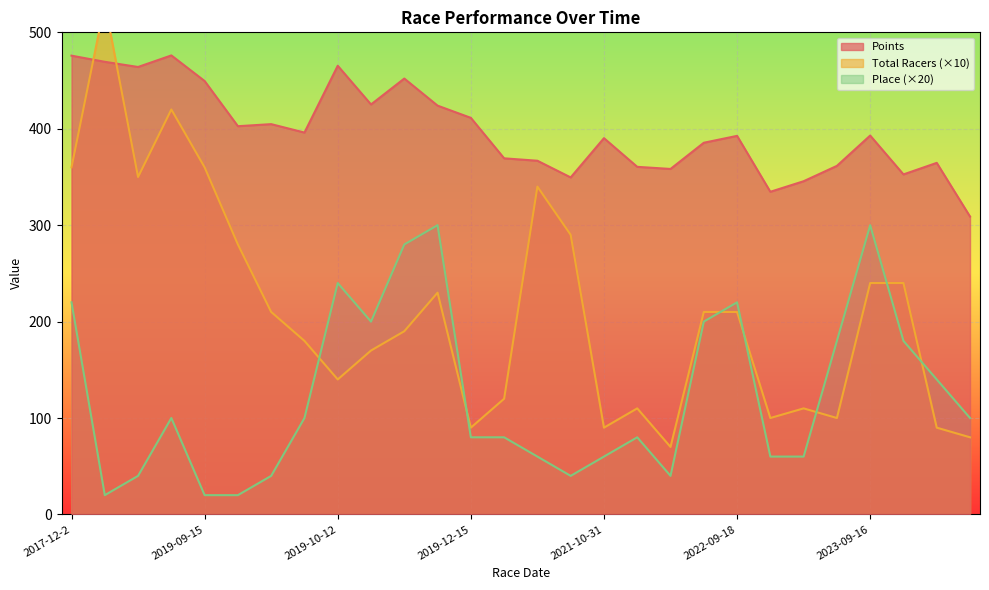

List the series in order of their overall mean, lowest first.

Place, Total Racers, Points